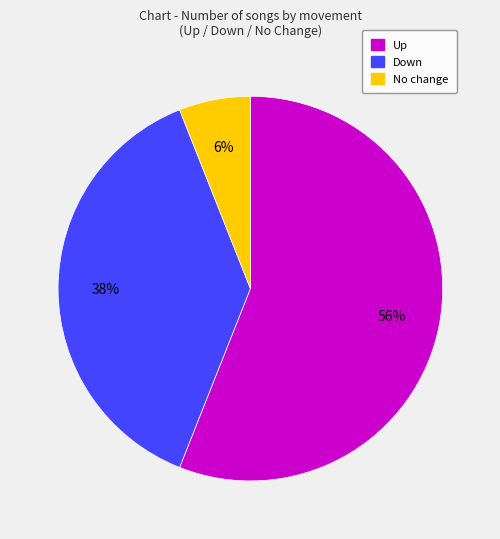

To the nearest percent, what is the difference between the largest and smallest slice percentages?

50%